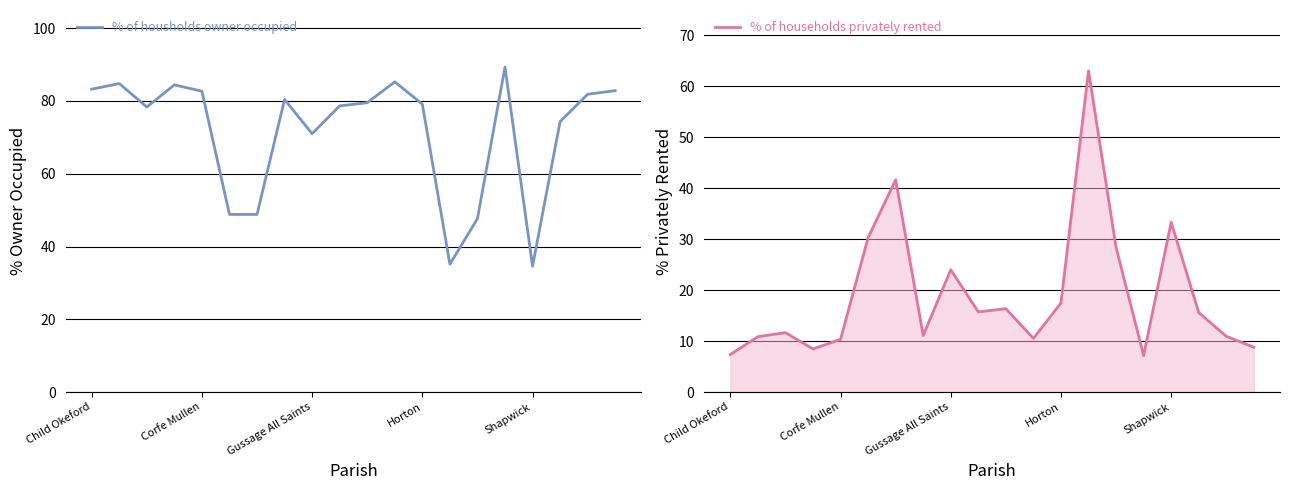

How many lines are shown in the chart?

2